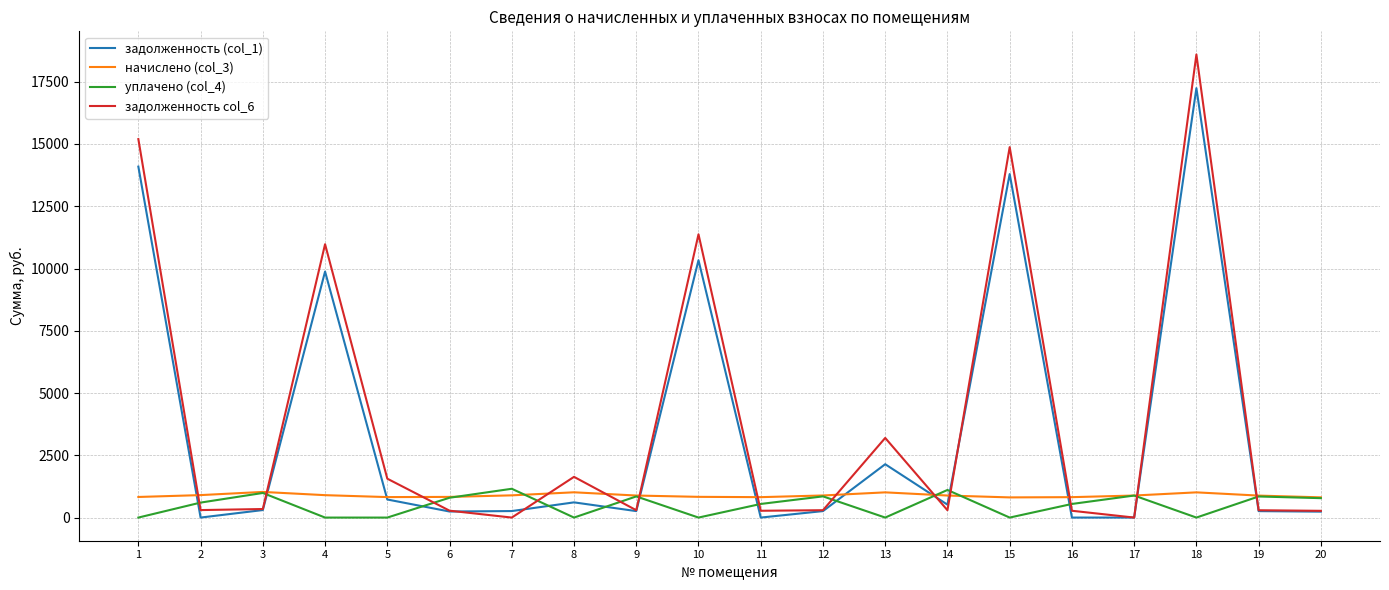

True or false: начислено (col_3) and задолженность col_6 cross at least once.

True